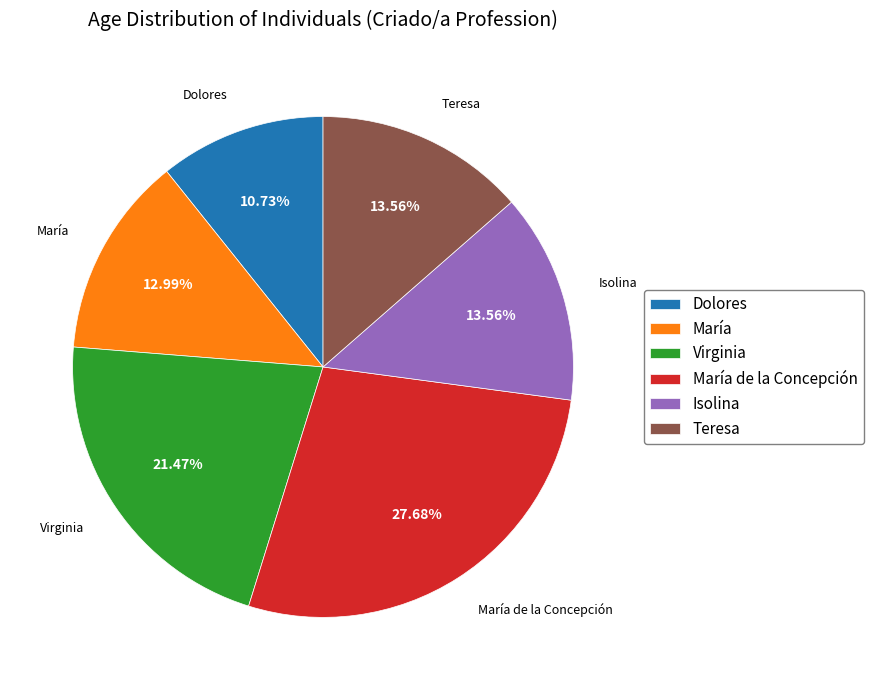

Count the number of slices in the pie.

6